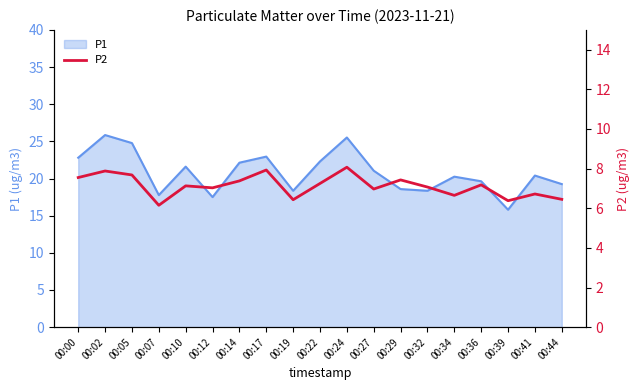

The value at 00:22 is 9.9. True or false?

False